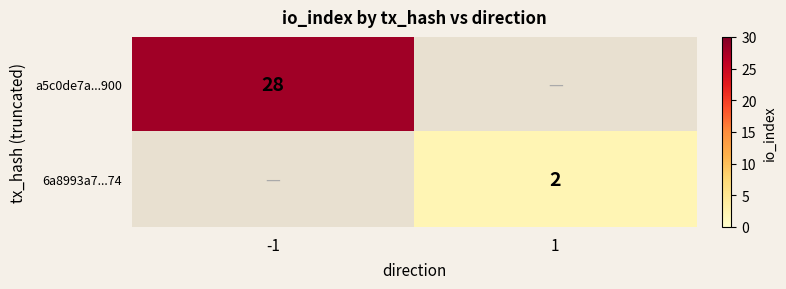

Is it true that 6a8993a7...74 equals 3 at 1?

False